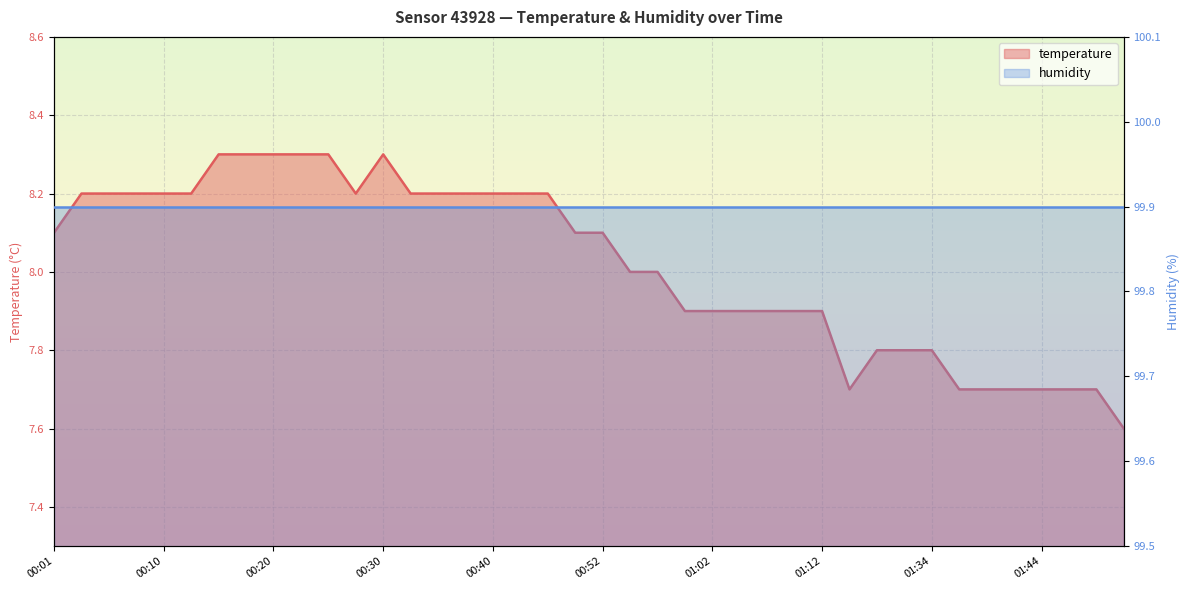

What position from the left is 00:08?

4